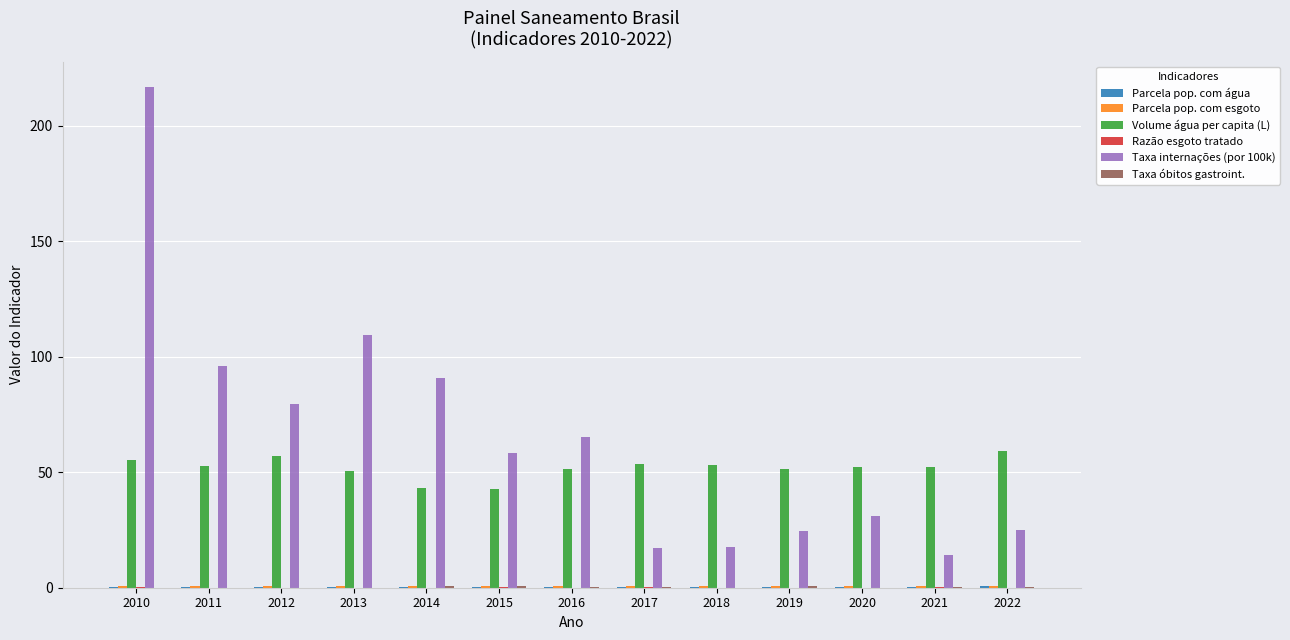

At which label is Taxa internações (por 100k) closest to 115?

2013